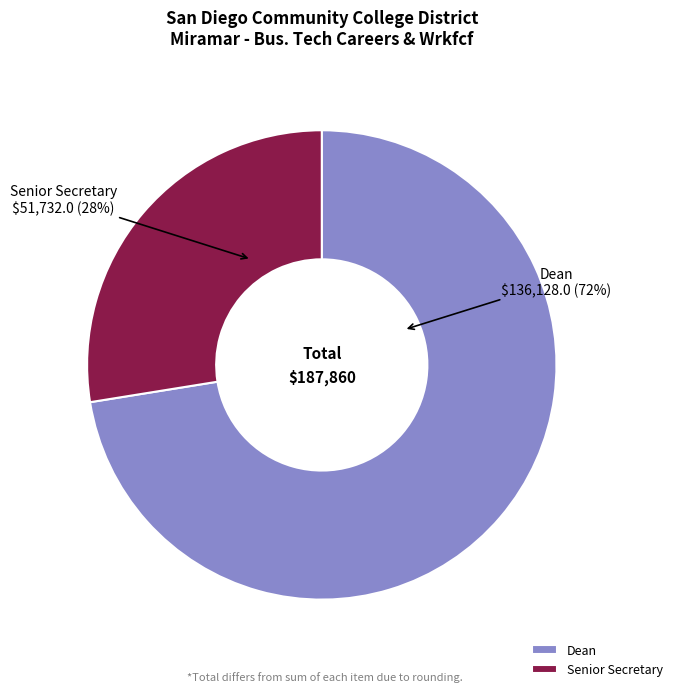

Count the number of slices in the pie.

2